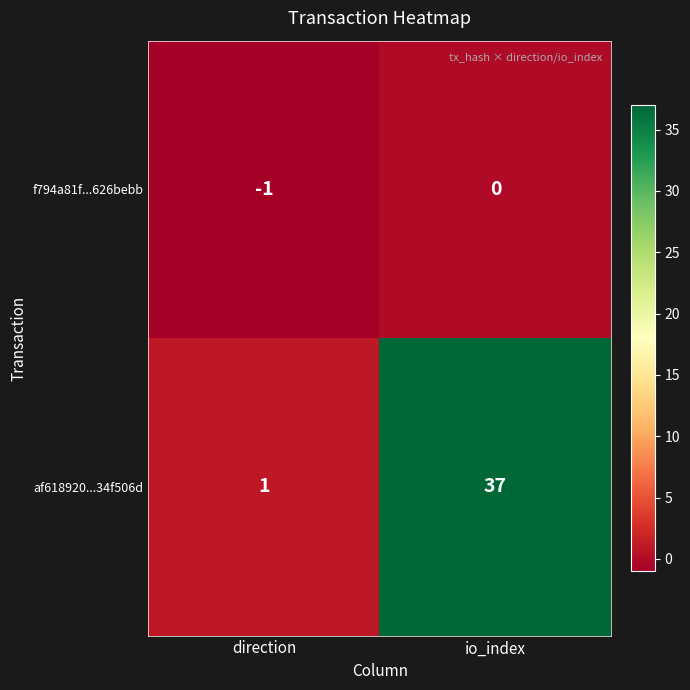

List the series in order of their peak value, highest first.

af618920...34f506d, f794a81f...626bebb